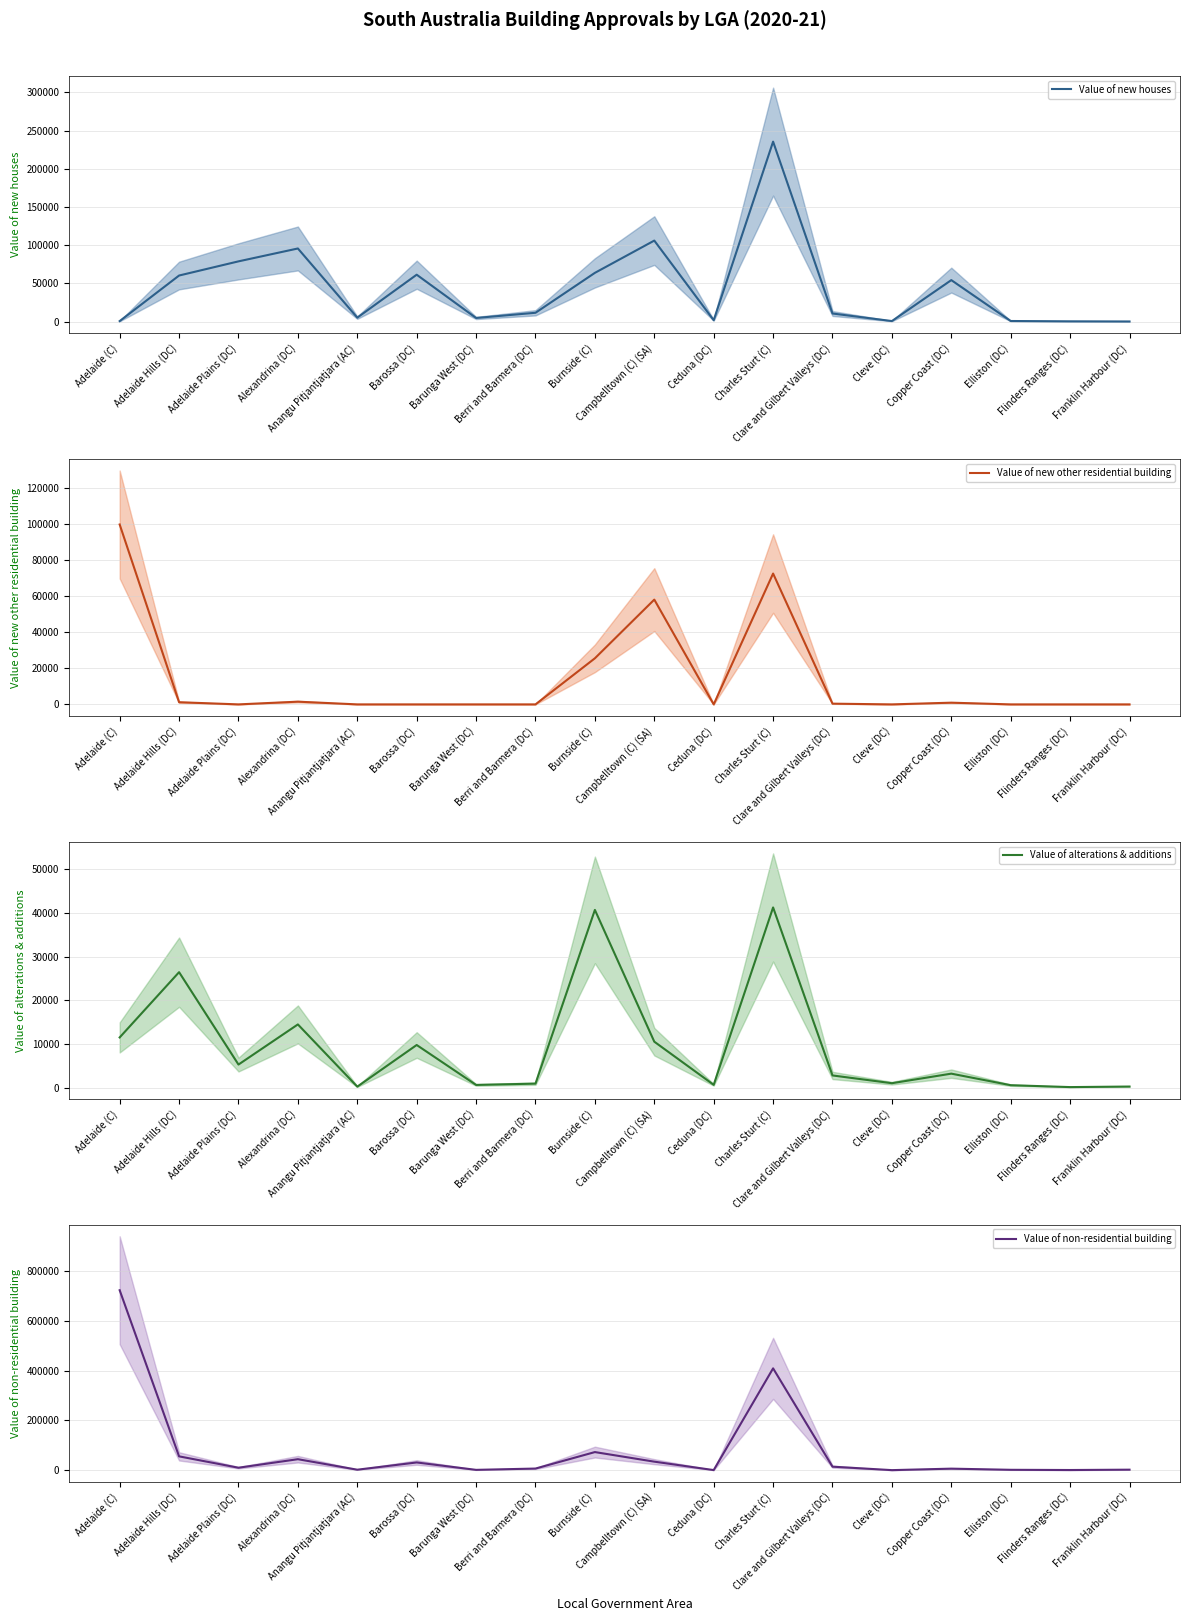

True or false: Value of new houses has a value of 422.8 at Cleve (DC).

False